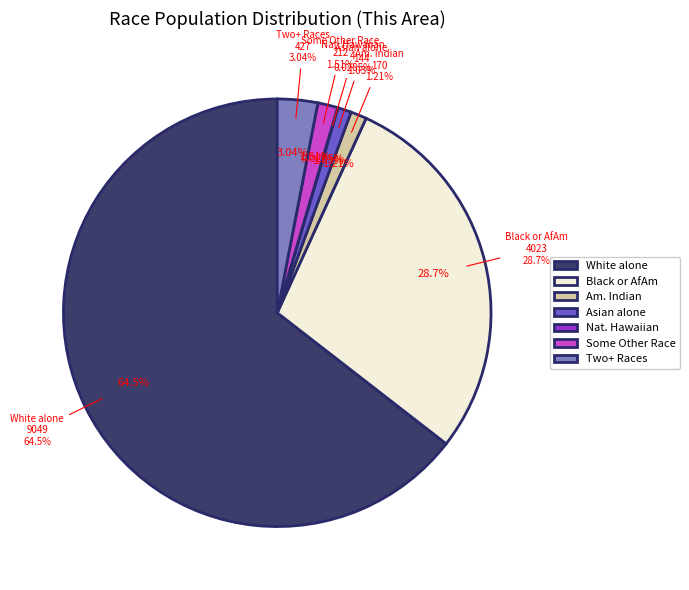

To the nearest percent, what is the difference between the White alone and Asian alone slice percentages?

63%